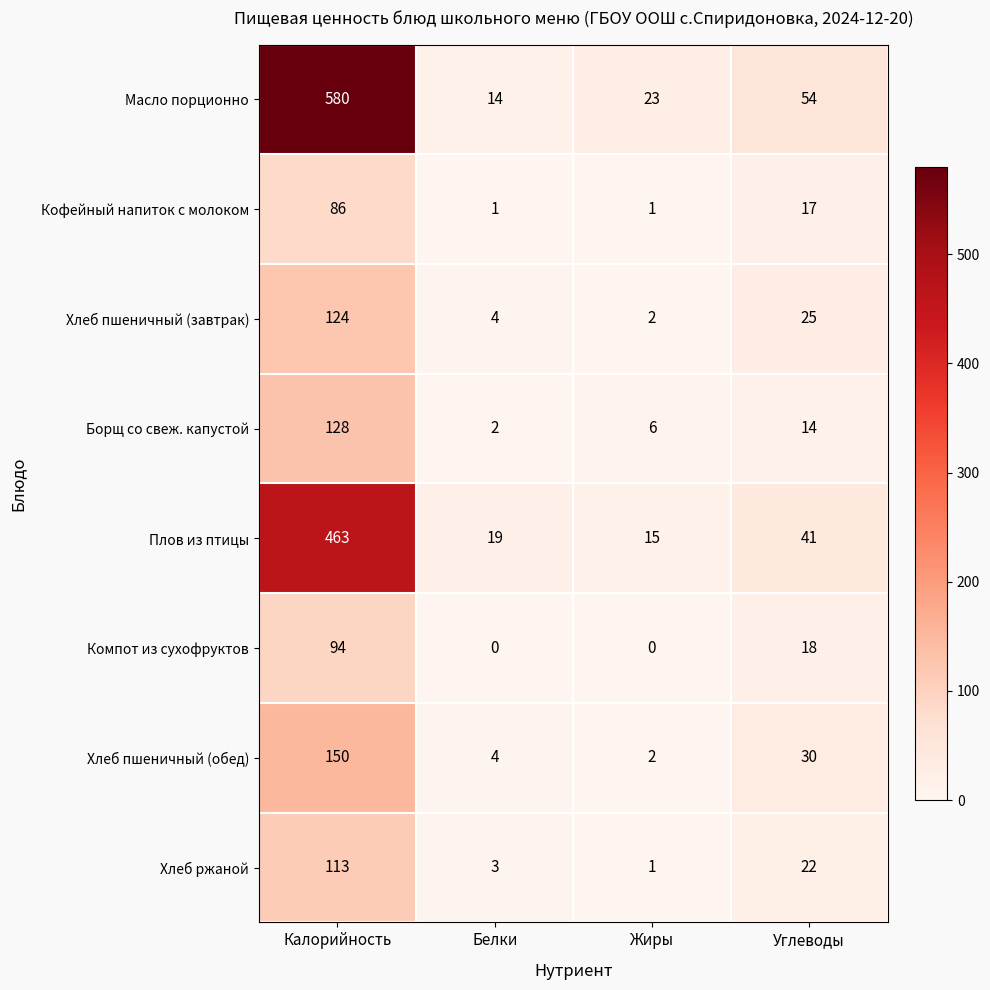

What is the maximum value for Плов из птицы?

463